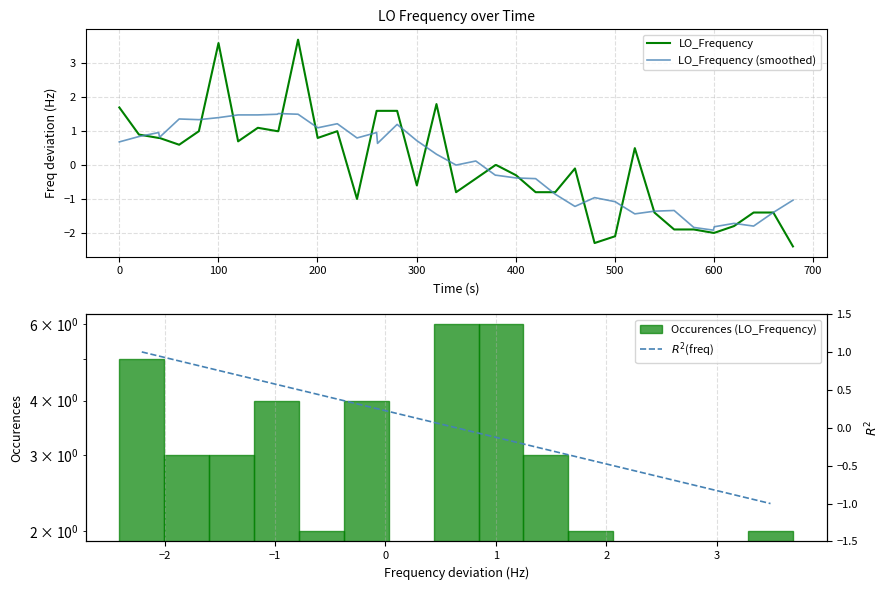

What is the lowest value of the LO_Frequency series?

-2.4